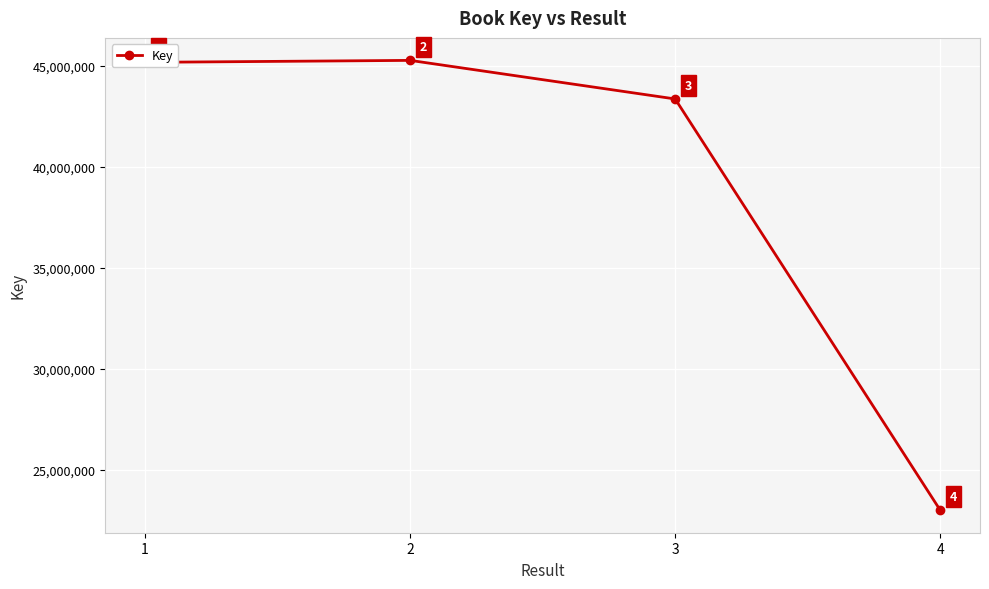

Reading left to right, transcribe all the data shown in this chart.

1=45156450	2=45253495	3=43344642	4=22994970